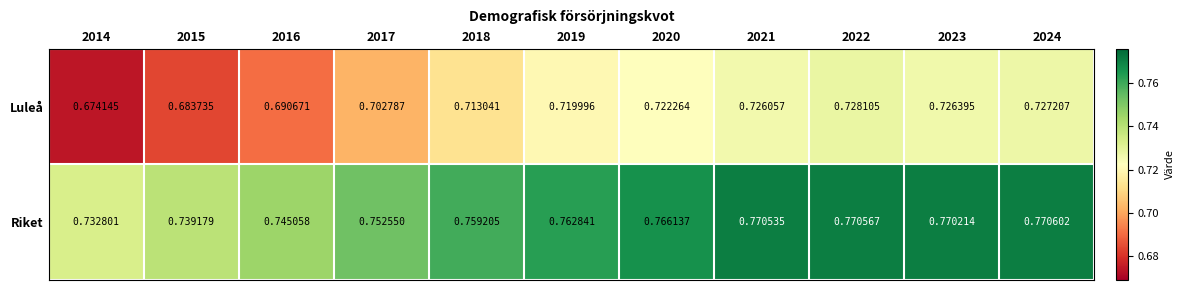

Which series has the largest total across all categories?

Riket